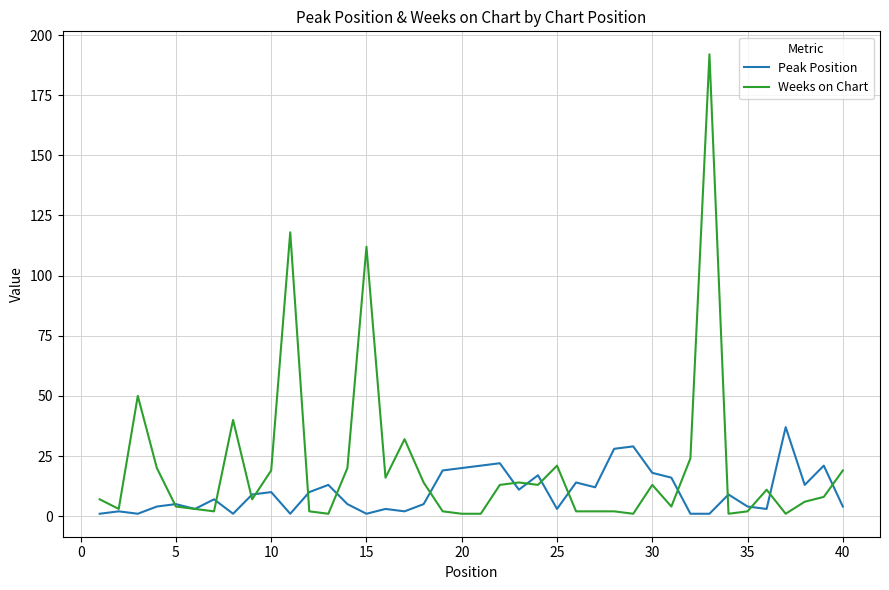

What are all the series names shown in the legend?

Peak Position, Weeks on Chart